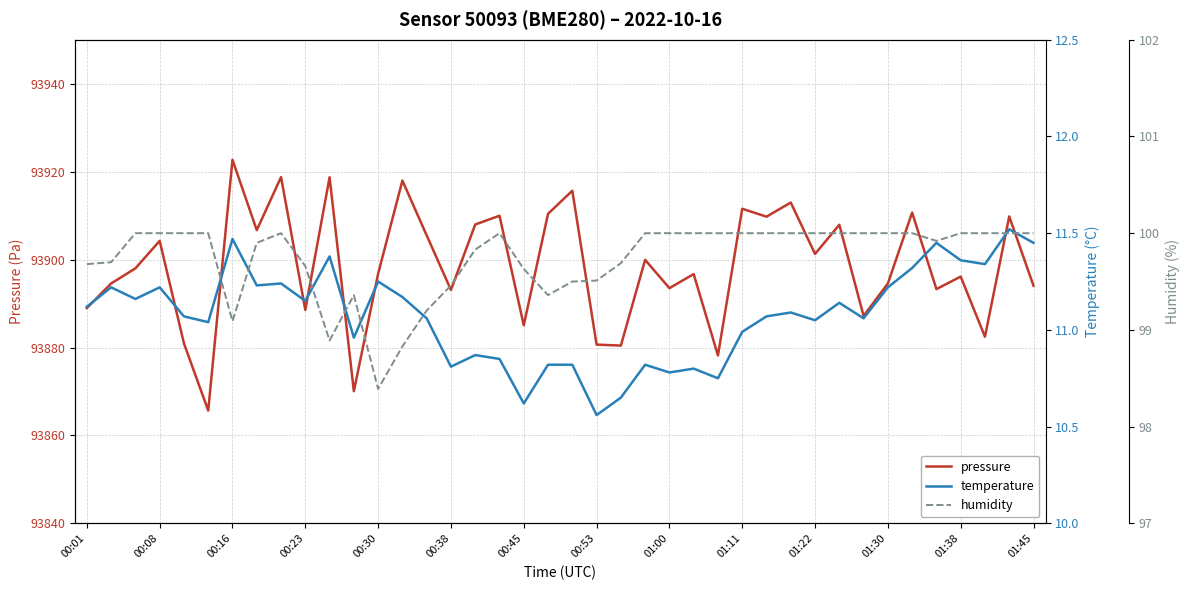

Where does the temperature series first go above 11?

00:01